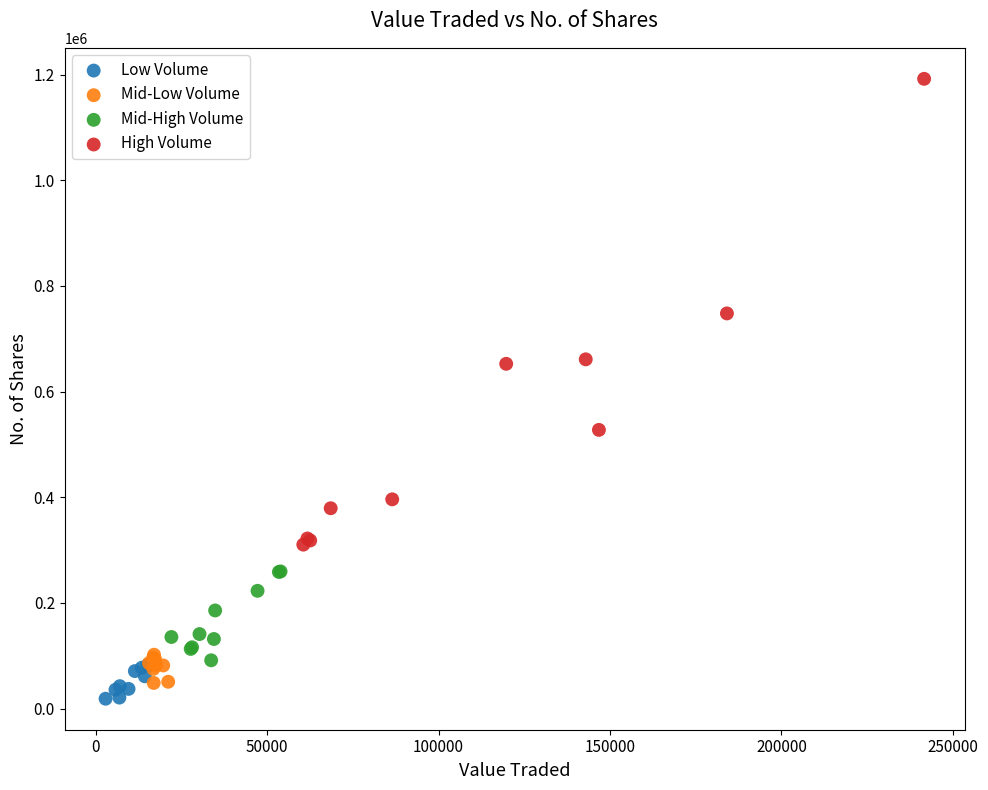

Which series contains the highest Y value?

High Volume